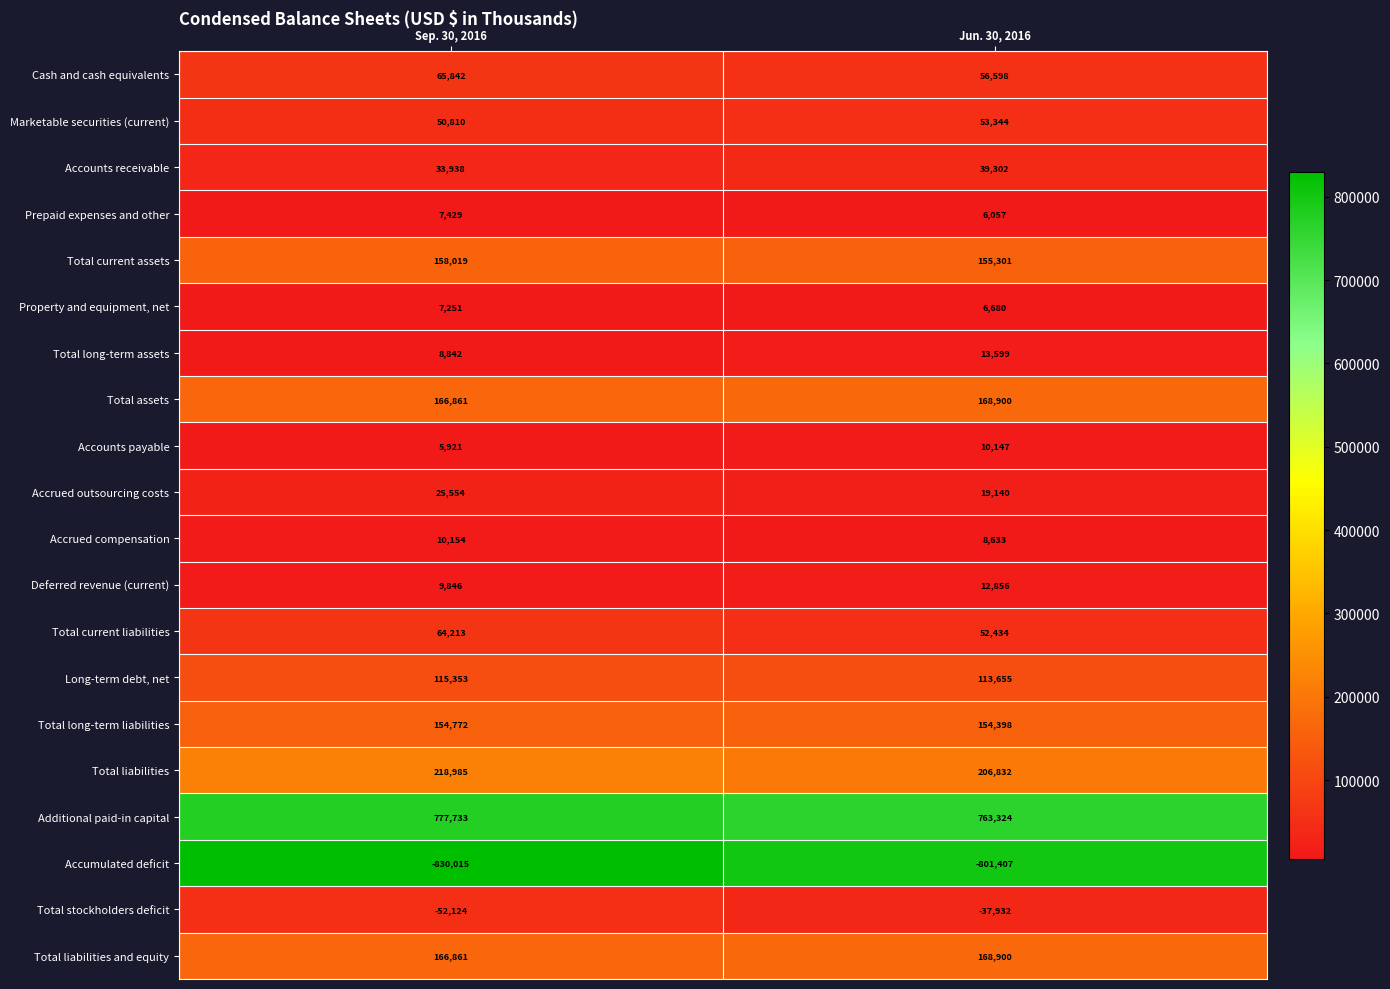

Is it true that Total stockholders deficit equals -60708 at Jun. 30, 2016?

False